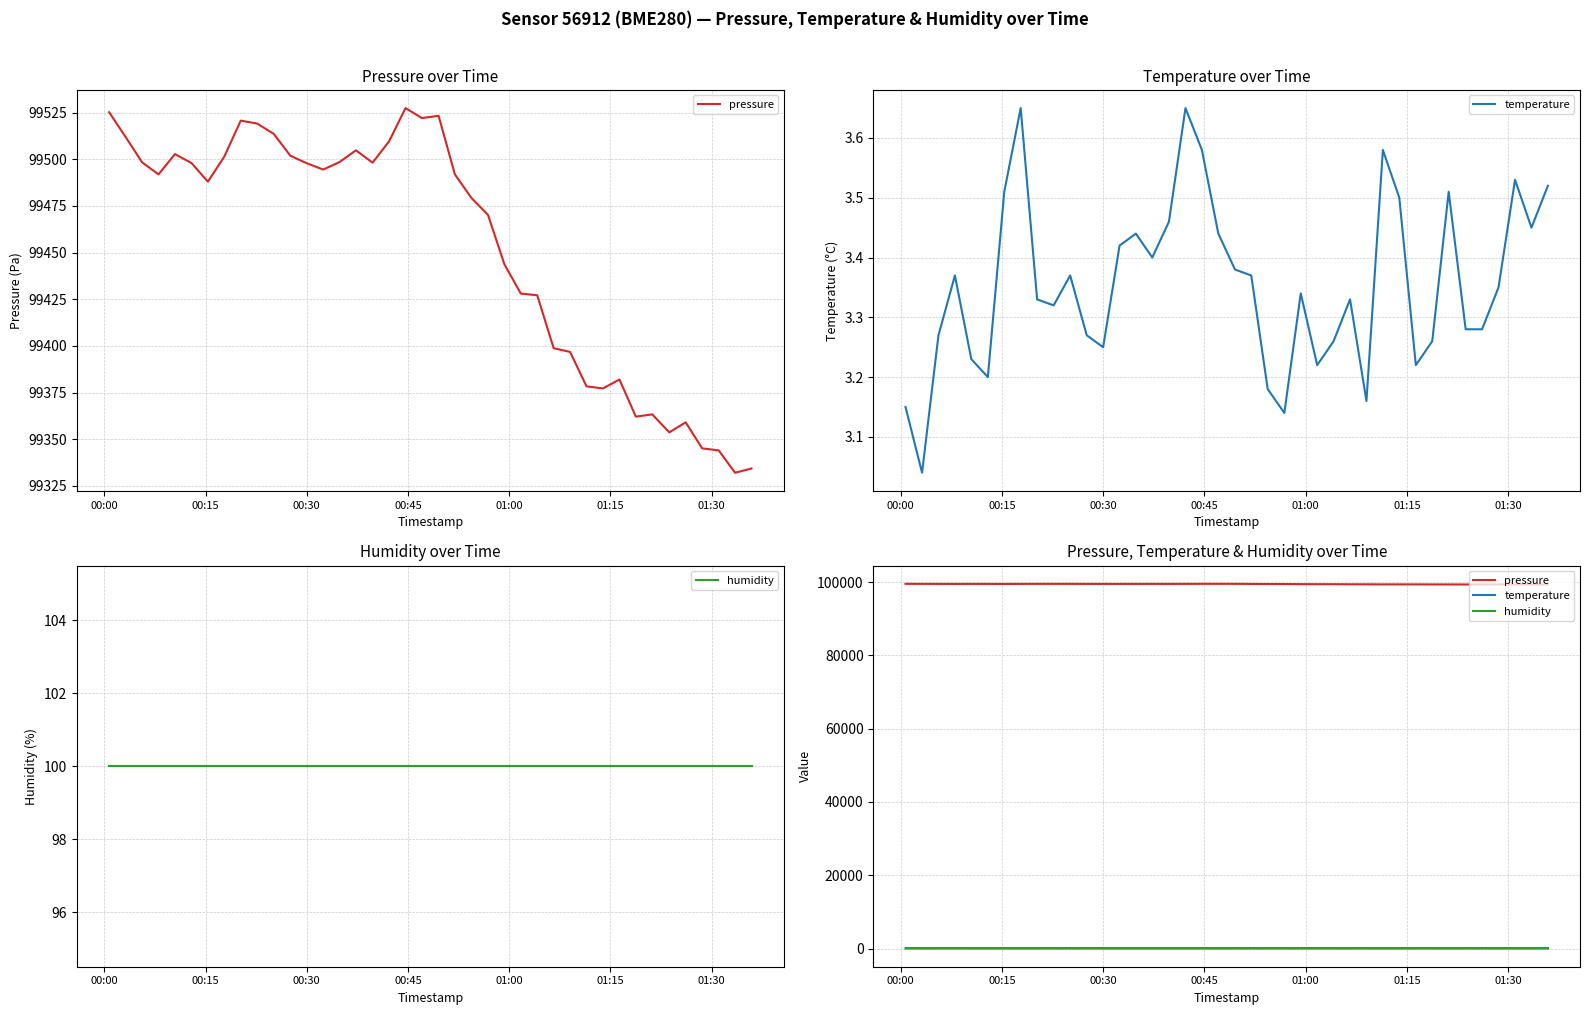

How many values in the pressure series exceed 99491?

21